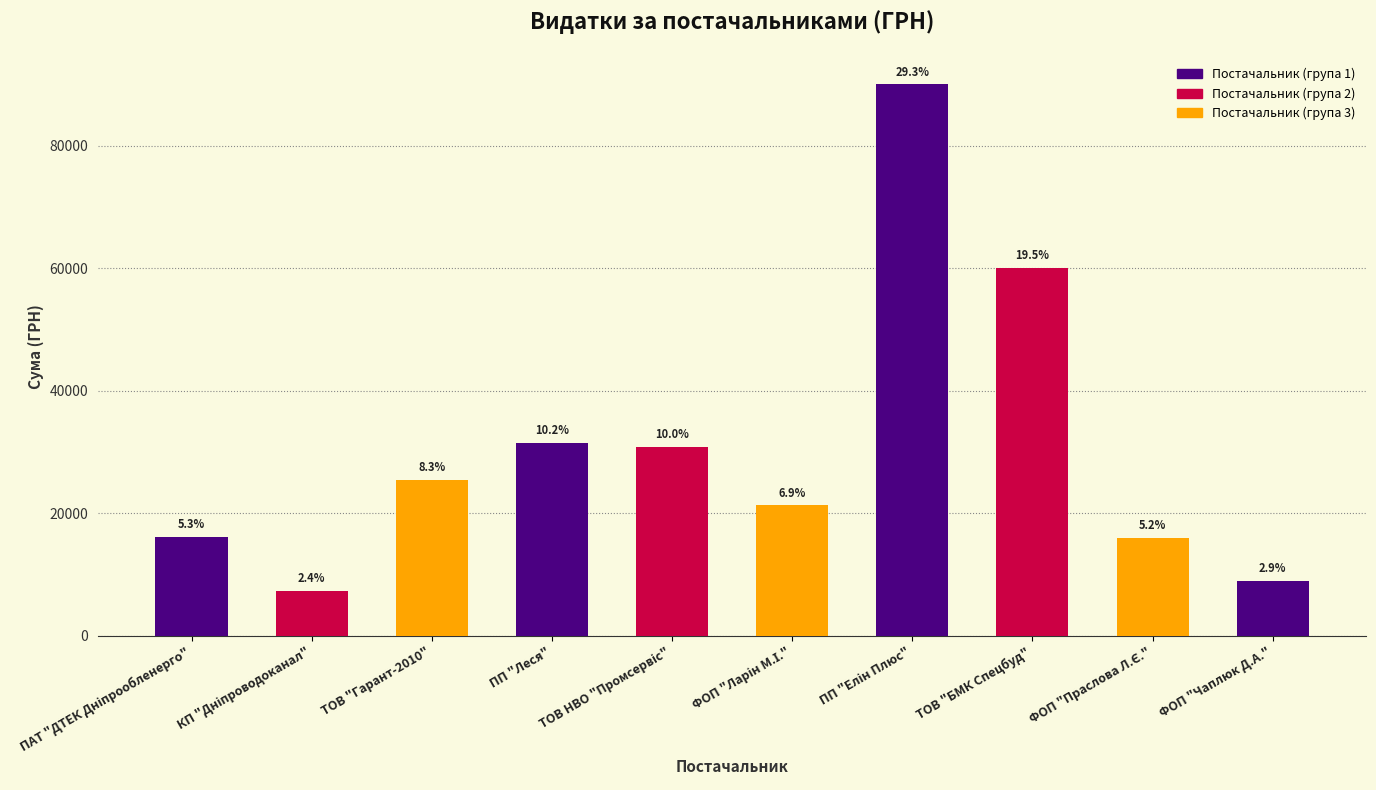

What position from the right is ФОП "Чаплюк Д.А."?

1